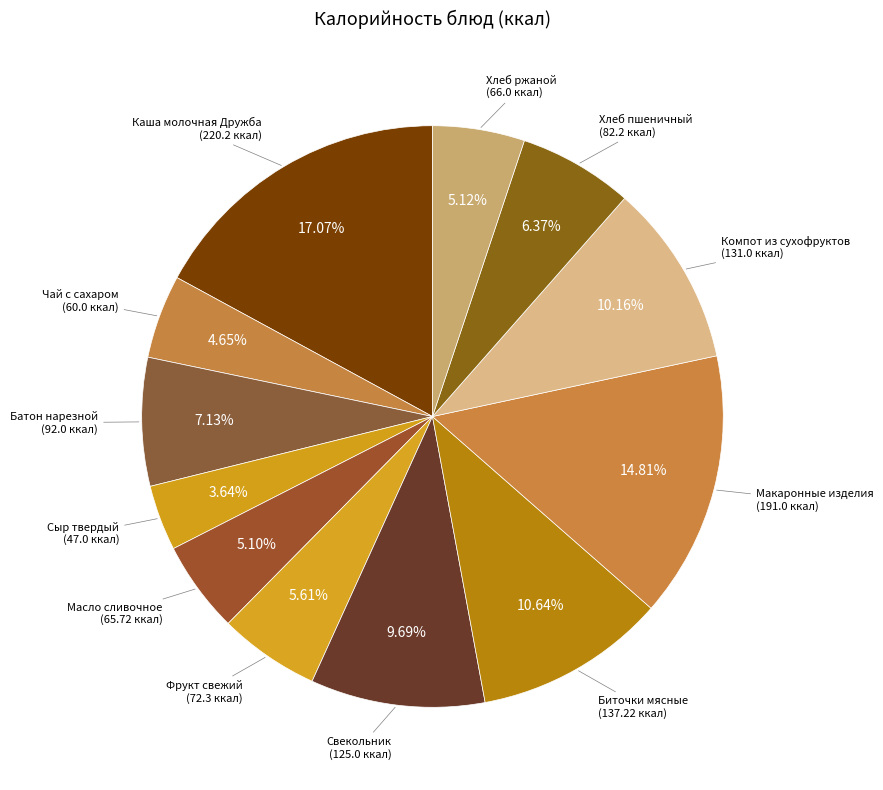

How many segments does this pie chart have?

12